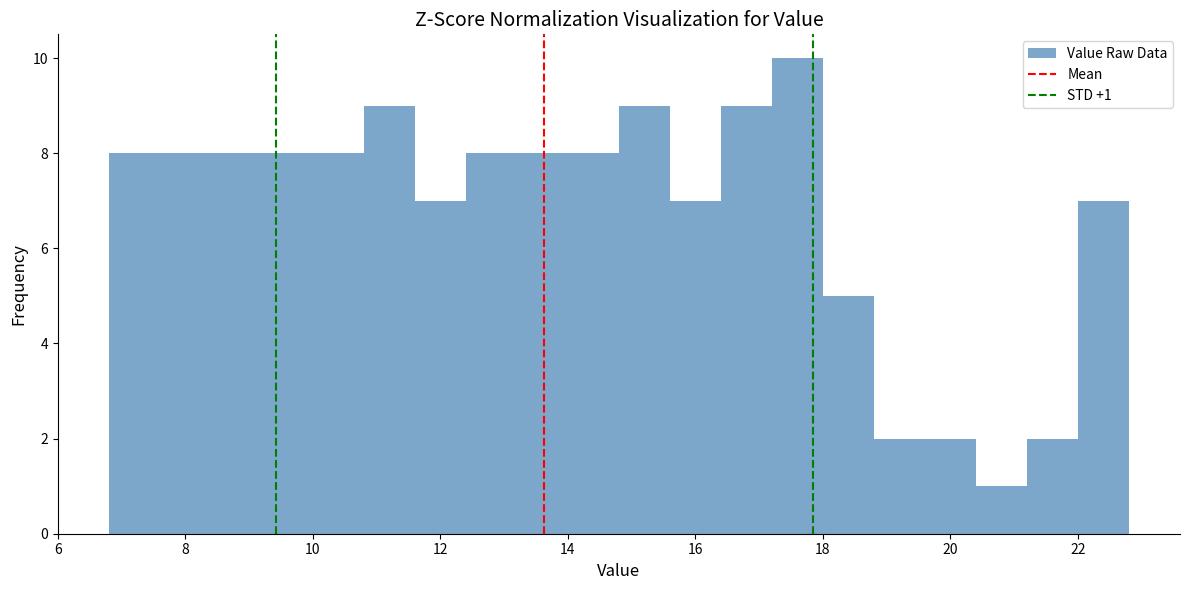

Over which range of the x-axis is the bar tallest?

17.2 to 18.0